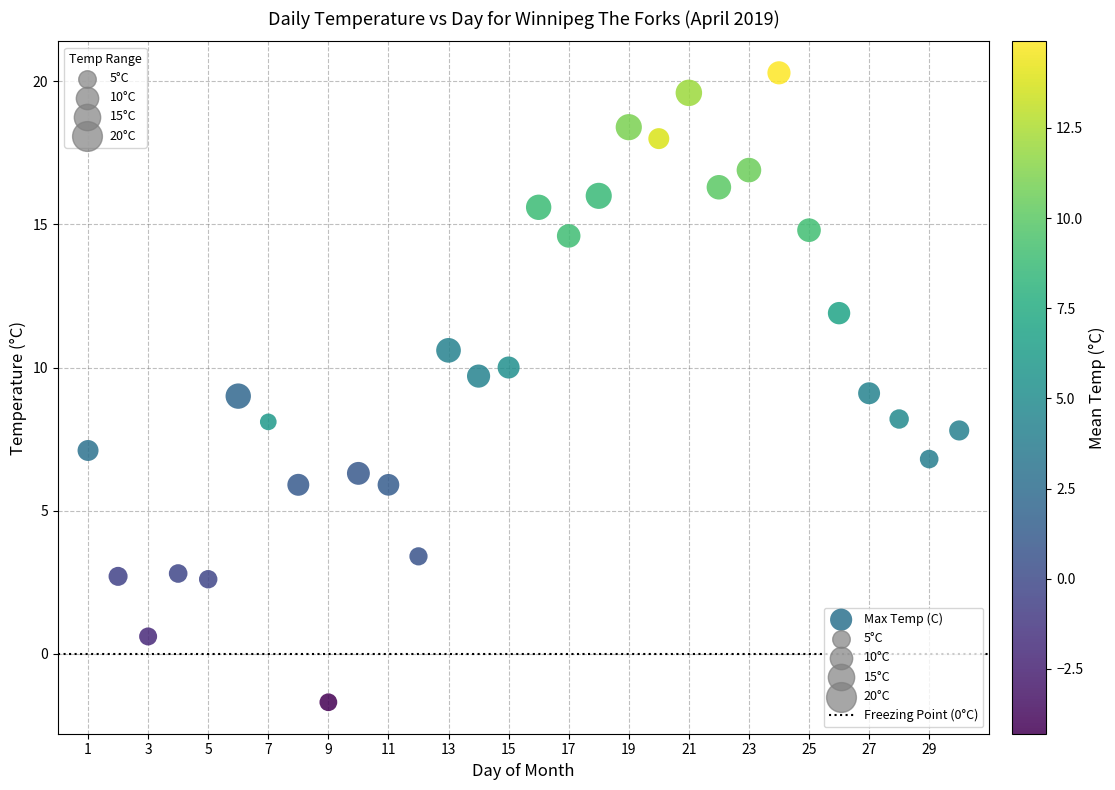

What is the range of Y values (max minus min)?

22.0